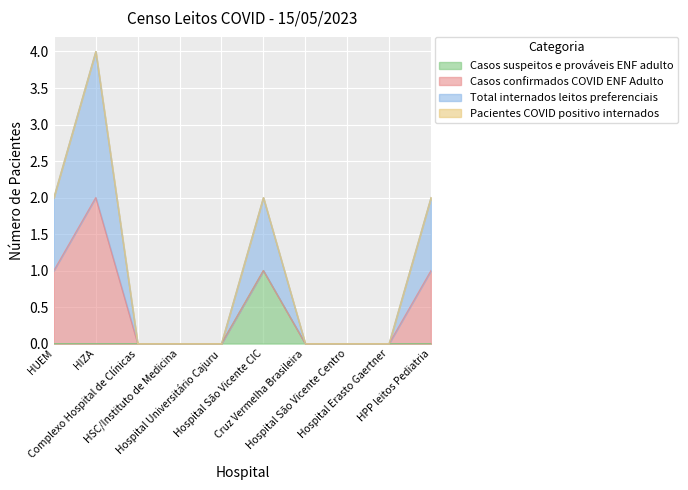

True or false: Total internados leitos preferenciais and Casos suspeitos e prováveis ENF adulto intersect in this chart.

False